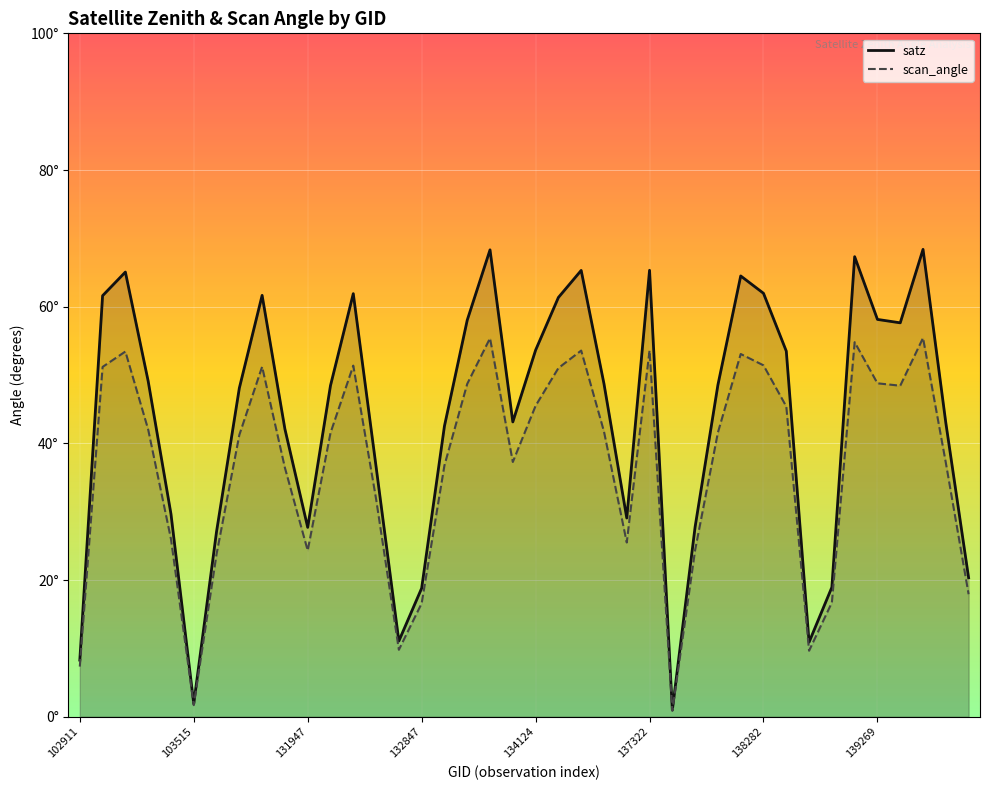

How many series are shown in this chart?

2